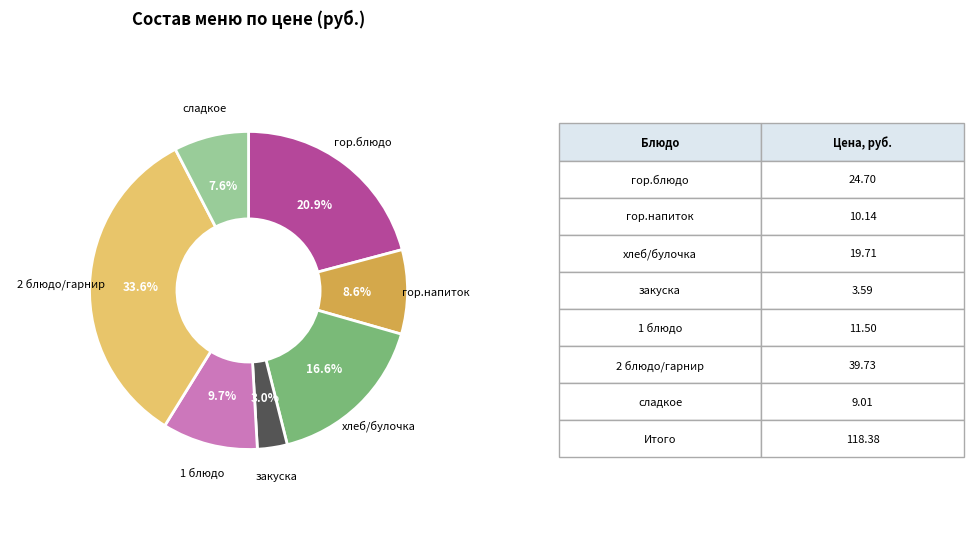

What percentage is the гор.блюдо slice, to the nearest percent?

21%